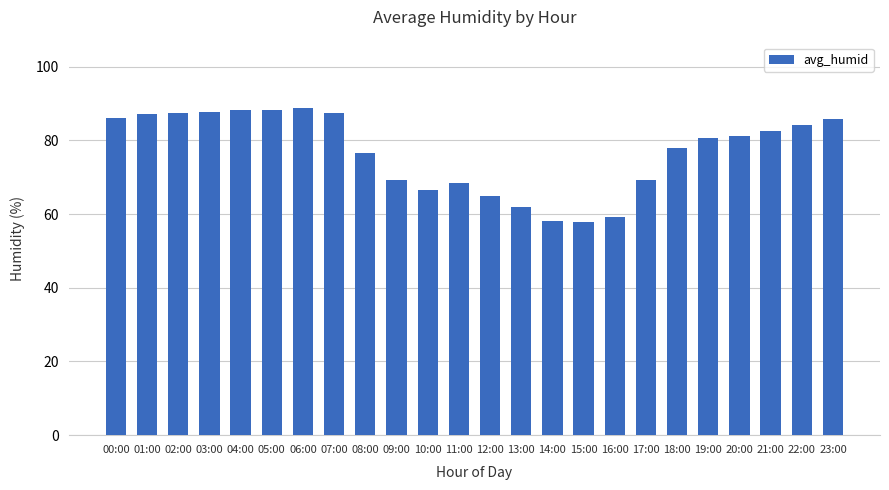

True or false: the data shows 126.9 at 05:00.

False